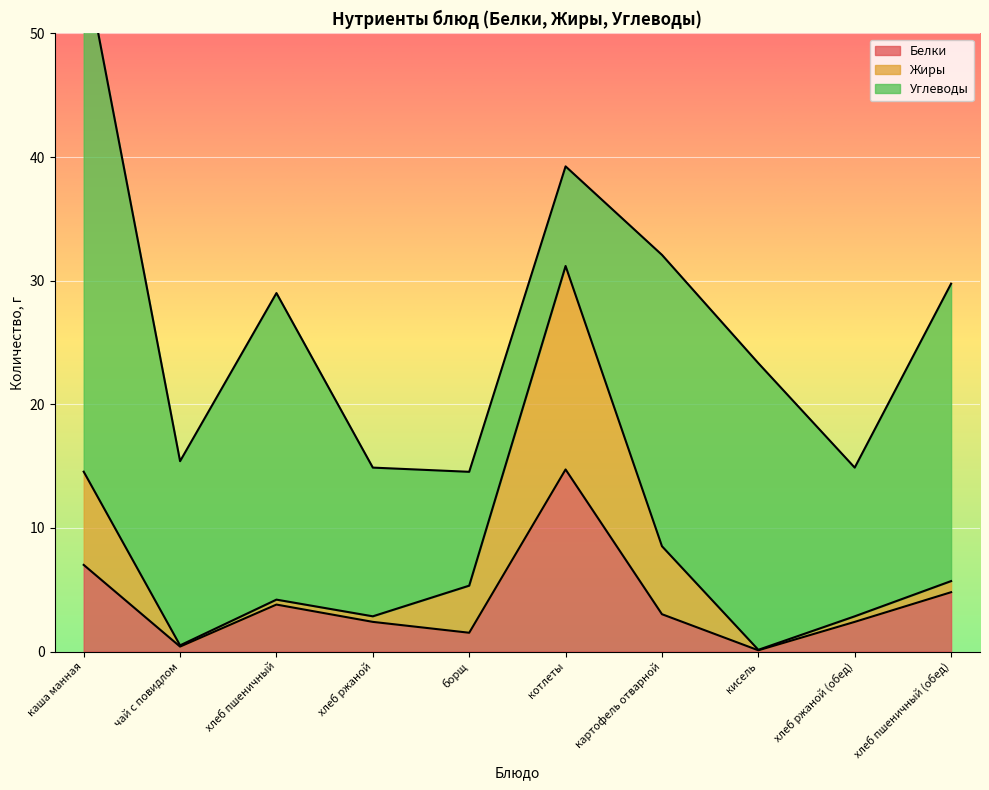

What is the sum of the Белки values at кисель and борщ?

1.6